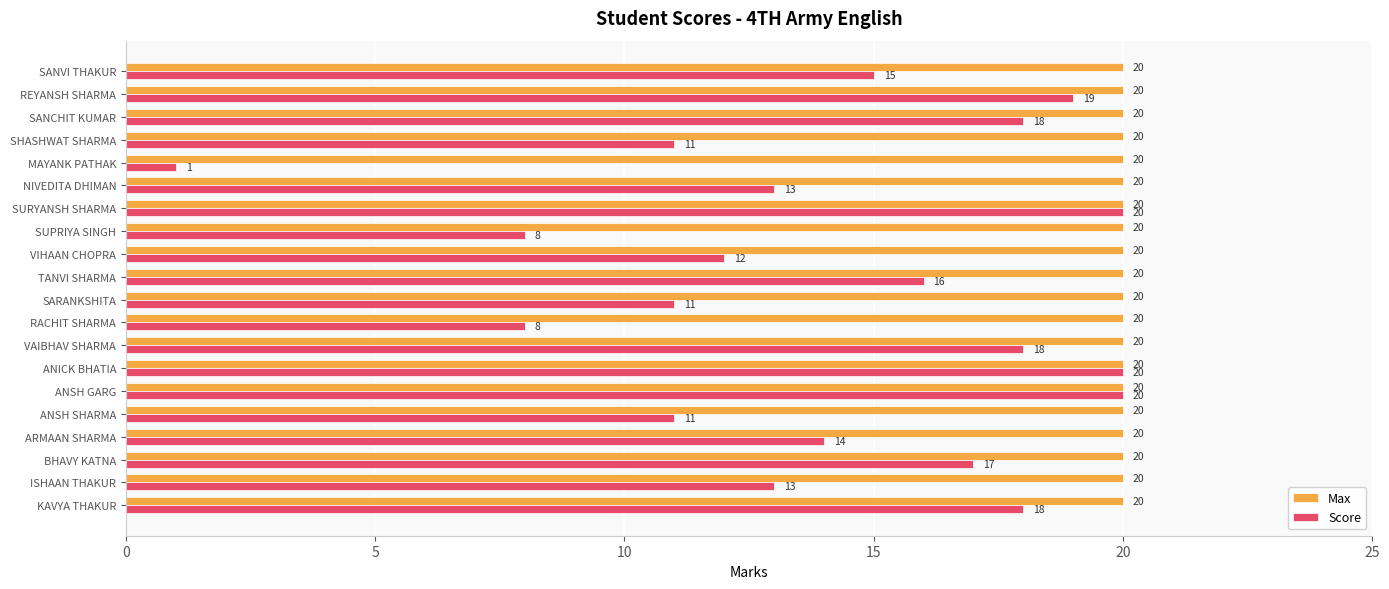

At which label does Score reach its minimum?

MAYANK PATHAK